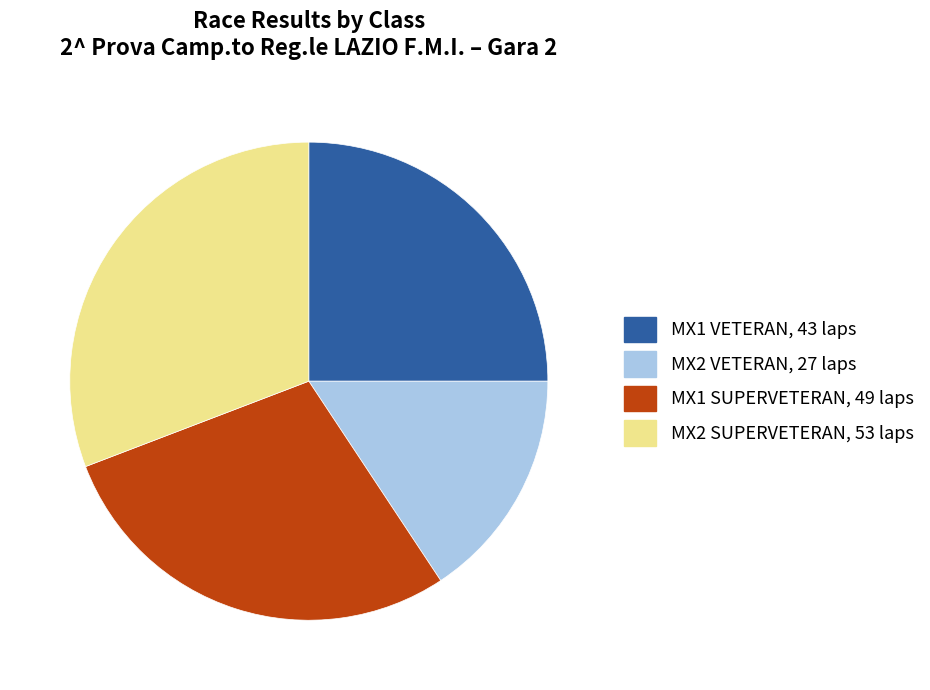

Do MX1 SUPERVETERAN and MX1 VETERAN together represent more than half of the pie?

Yes